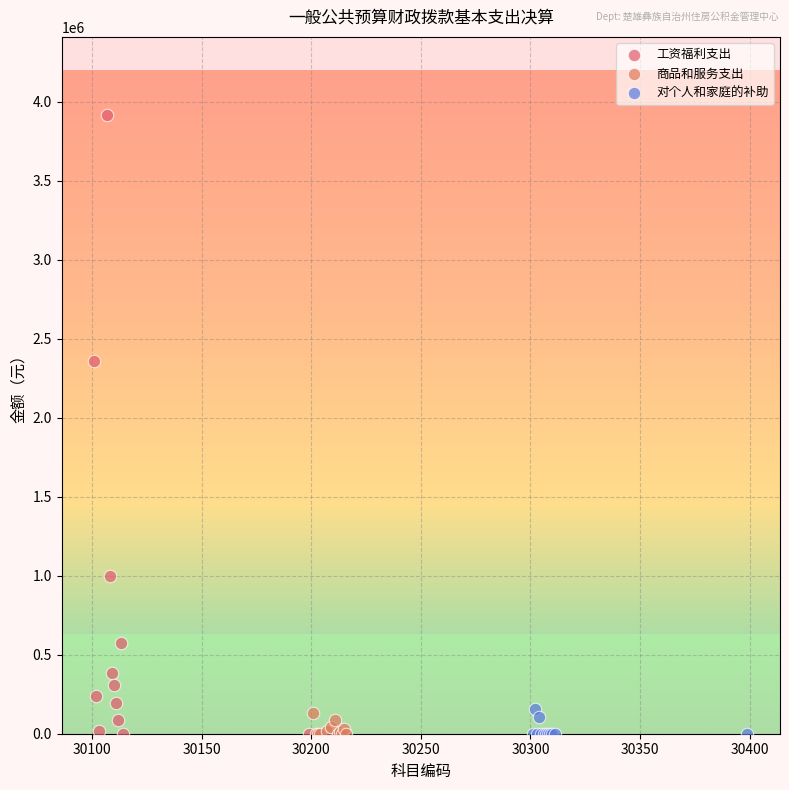

Which series contains the highest Y value?

工资福利支出